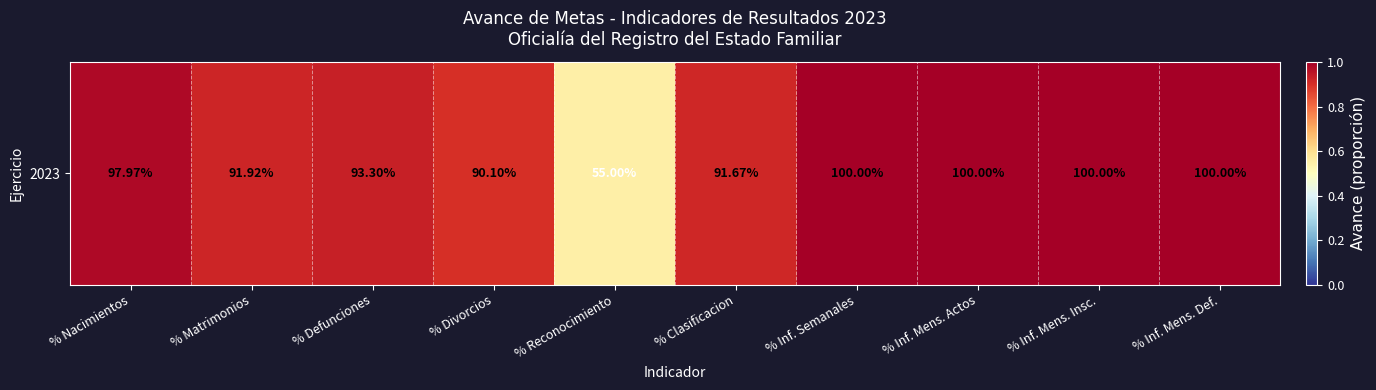

Which category has the lowest value across all series?

% Reconocimiento